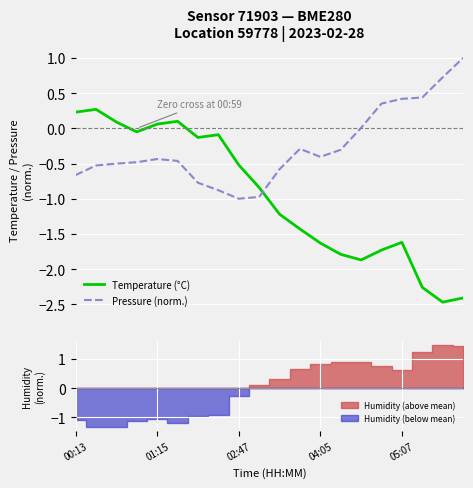

After their last crossing, which series has the higher values: Temperature (°C) or Pressure (norm.)?

Pressure (norm.)